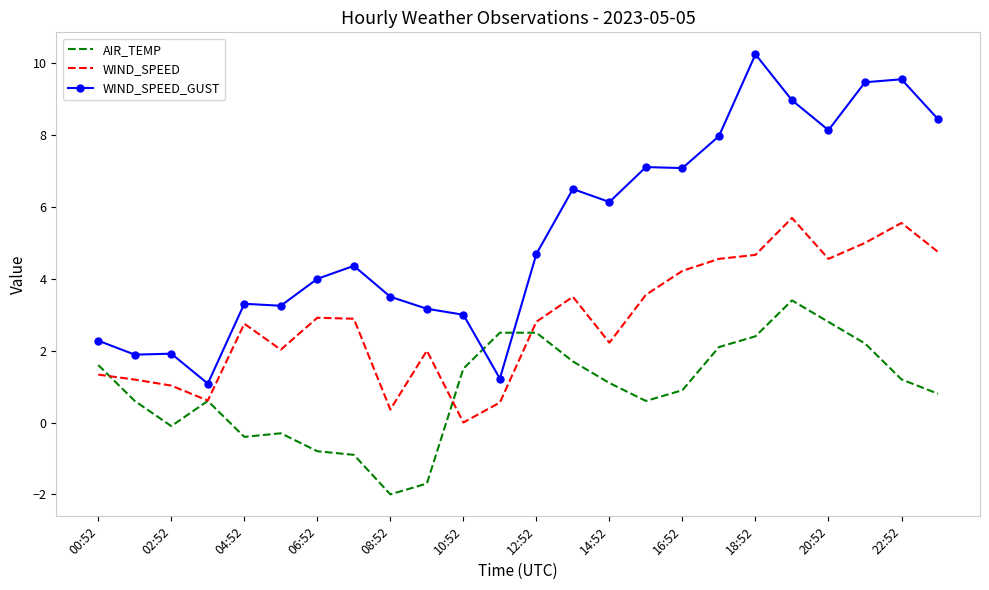

What is the maximum value for WIND_SPEED?

5.7